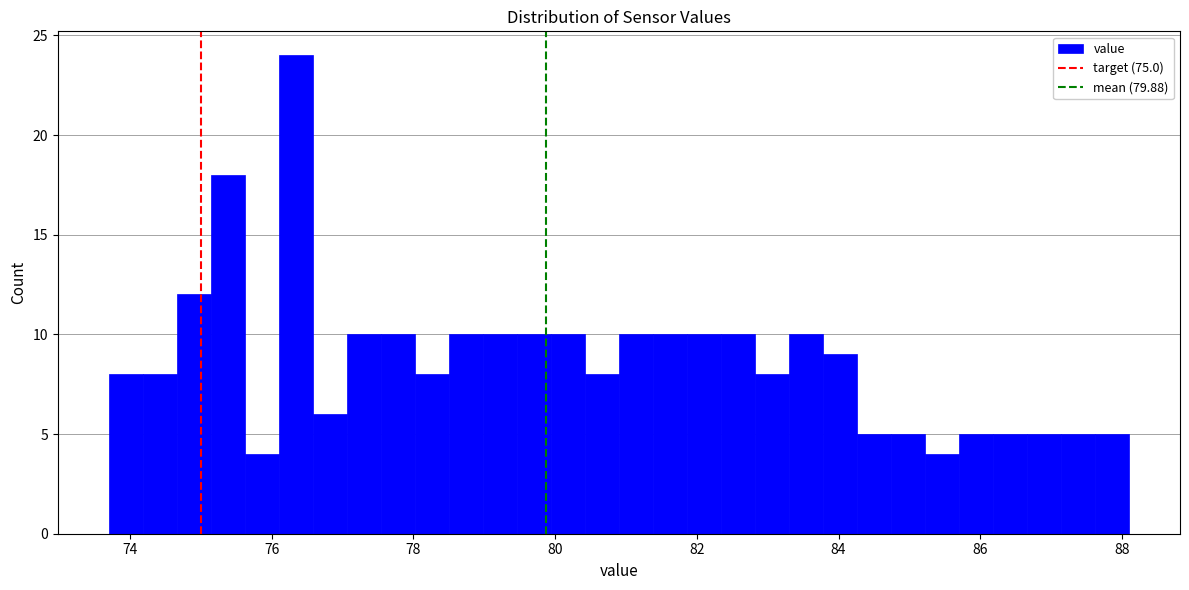

Around what value on the x-axis is the tallest bar? Give the approximate position of its centre, as read against the axis.

76.4